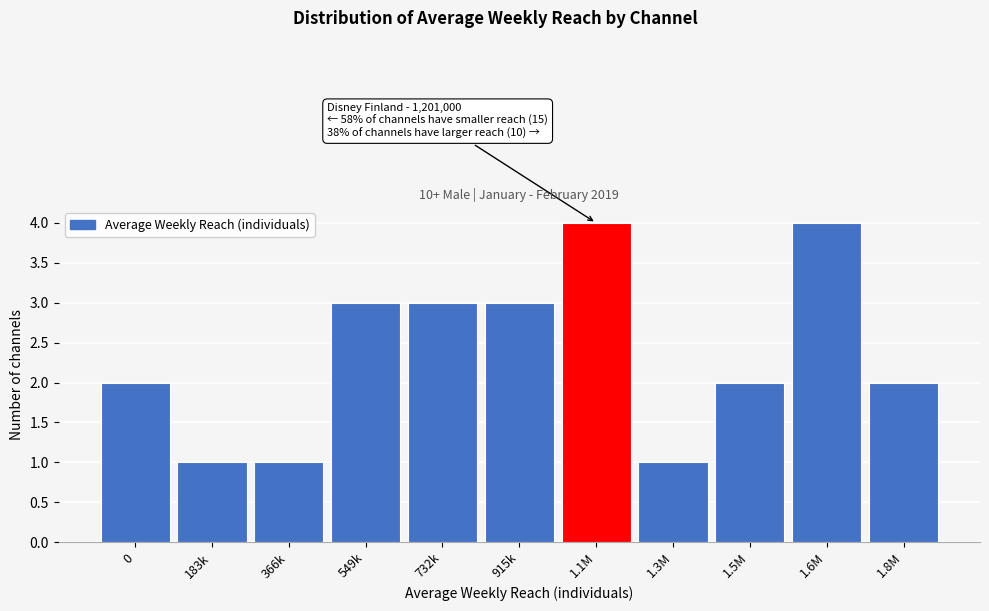

Reading left to right, extract all data points from this chart.

2	1	1	3	3	3	4	1	2	4	2